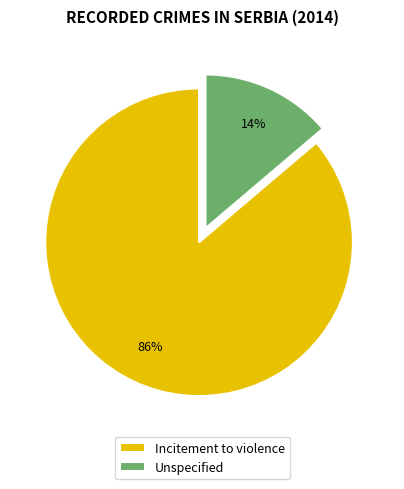

What percentage is the Unspecified slice, to the nearest percent?

14%